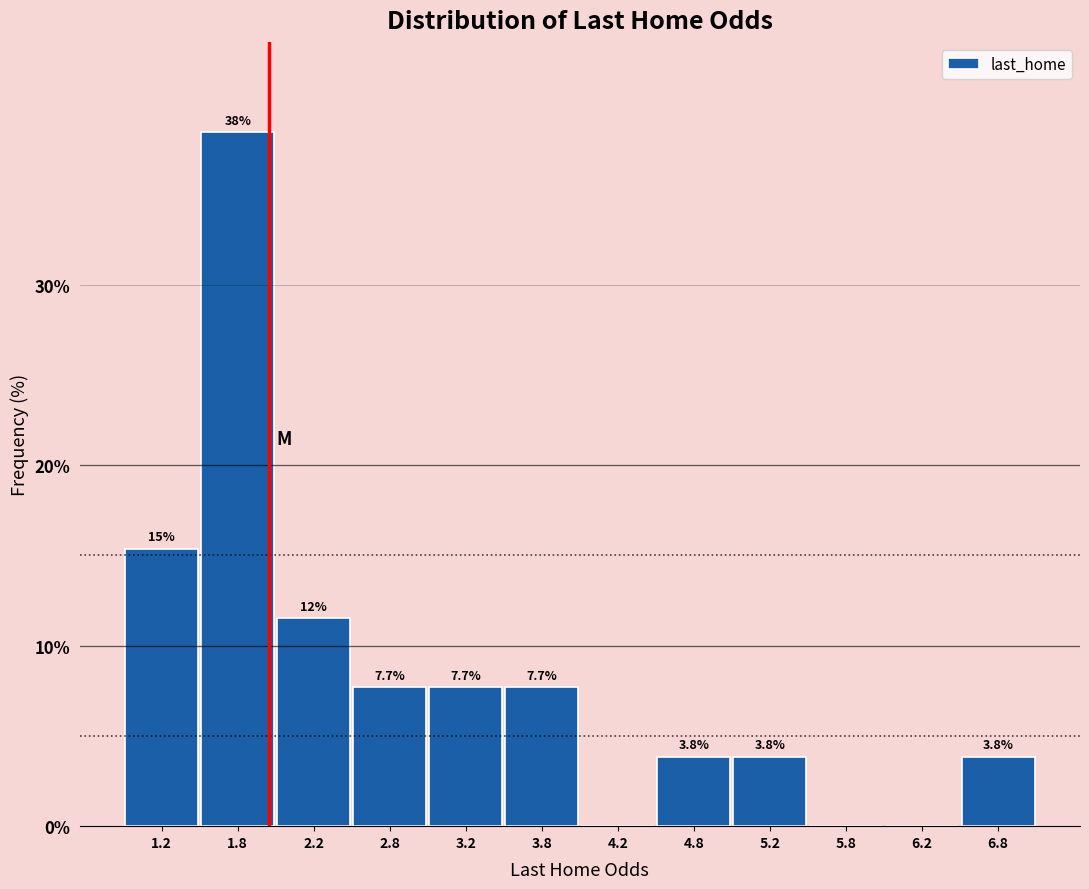

Which range on the x-axis has the tallest bar?

1.5 to 2.0